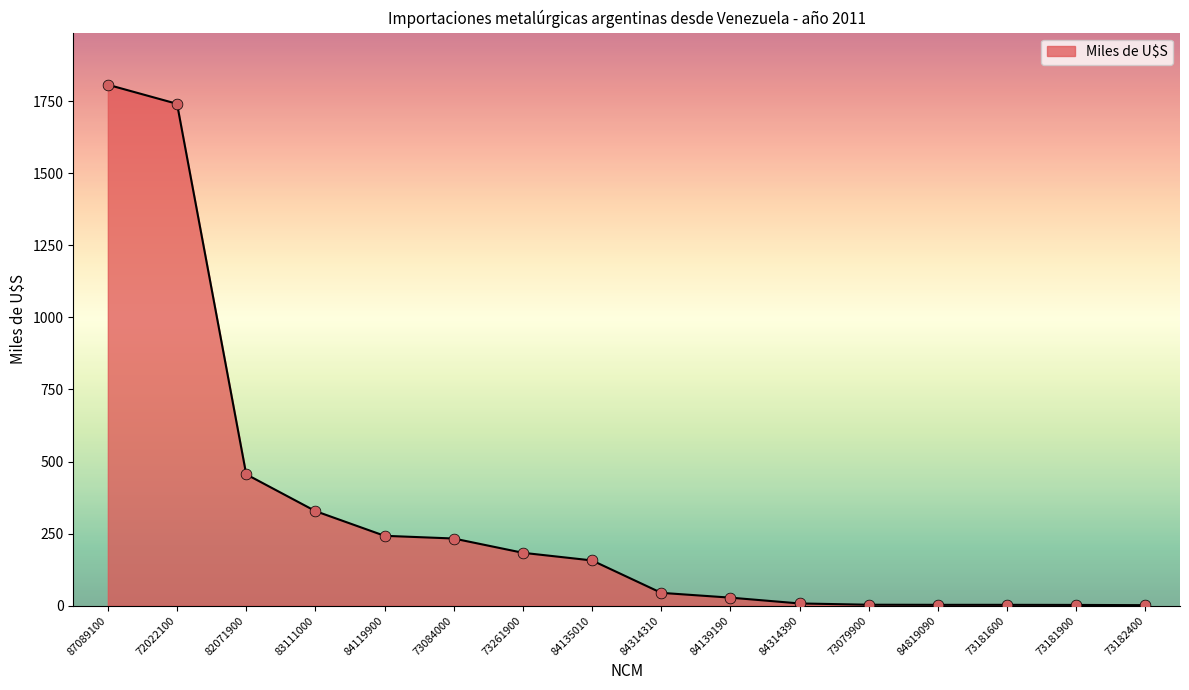

Which has a higher value, 84119900 or 84819090?

84119900